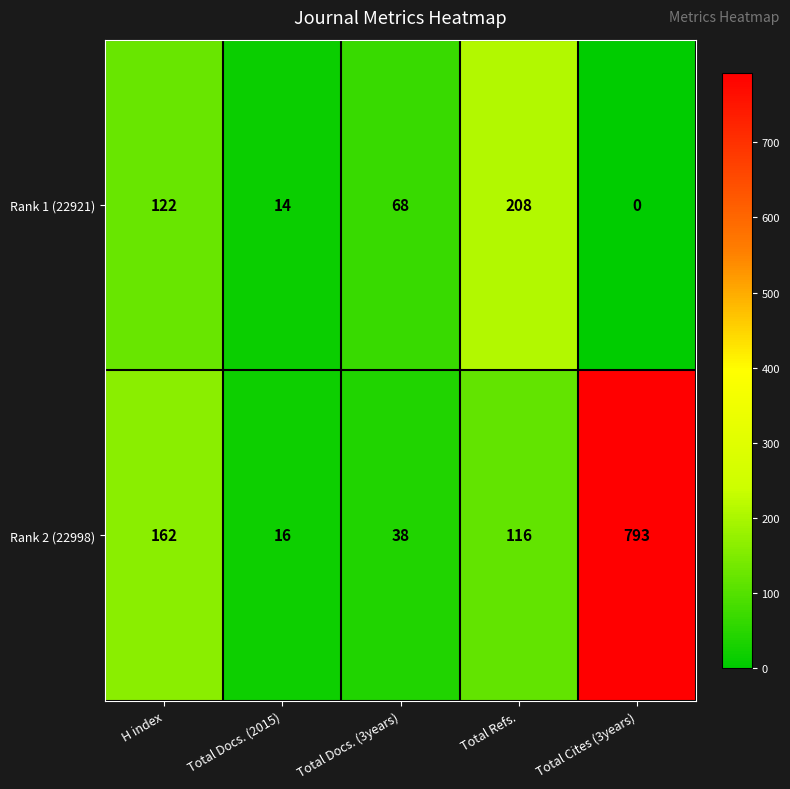

How many data points does each series have?

5